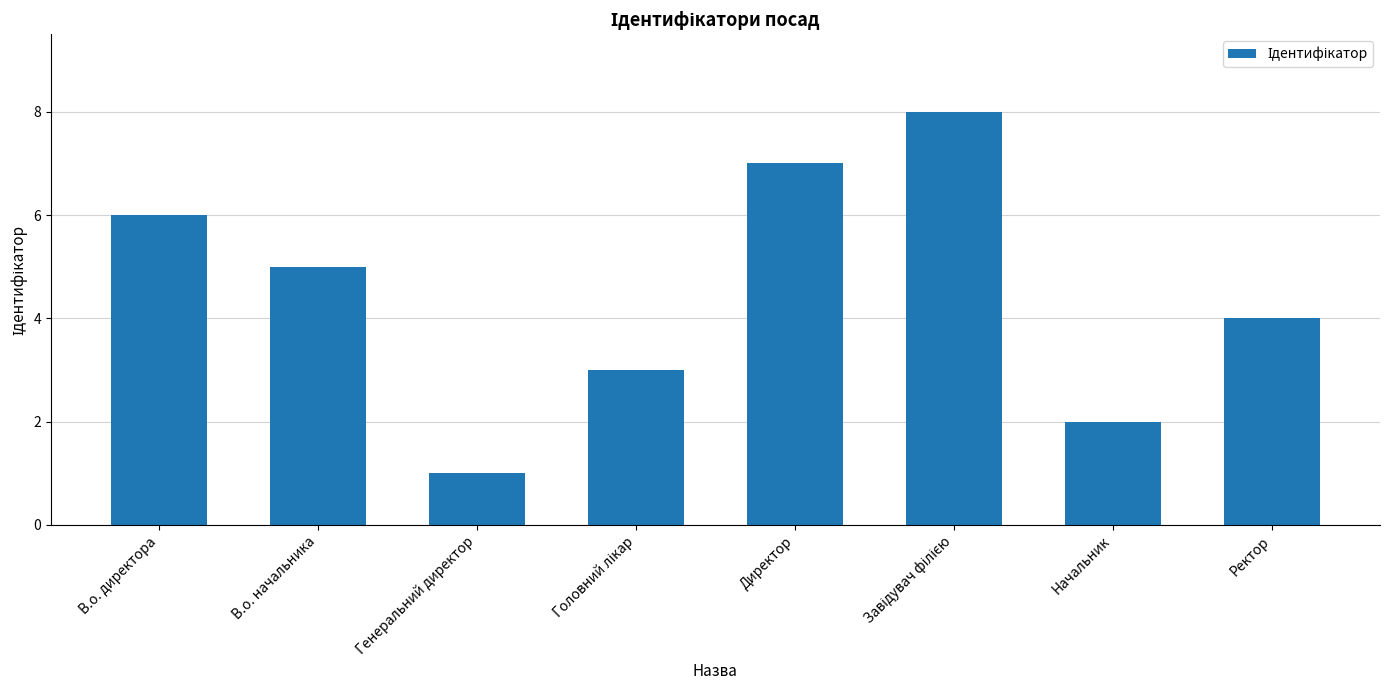

What is the sum of all values?

36